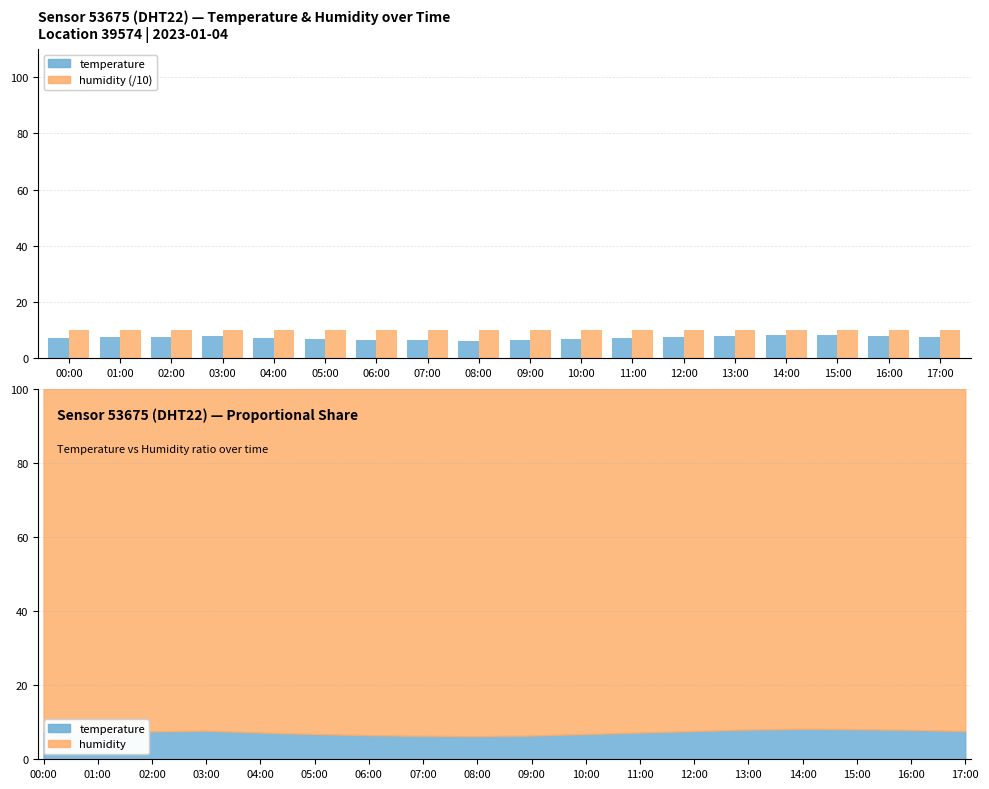

Rank the series by their average value, from lowest to highest.

temperature, humidity (/10)